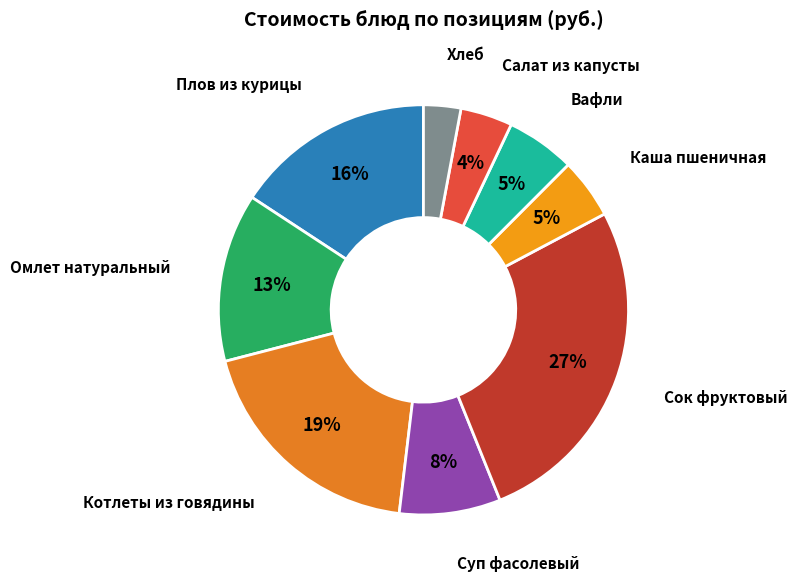

Is the sum of Каша пшеничная and Сок фруктовый greater than half?

No